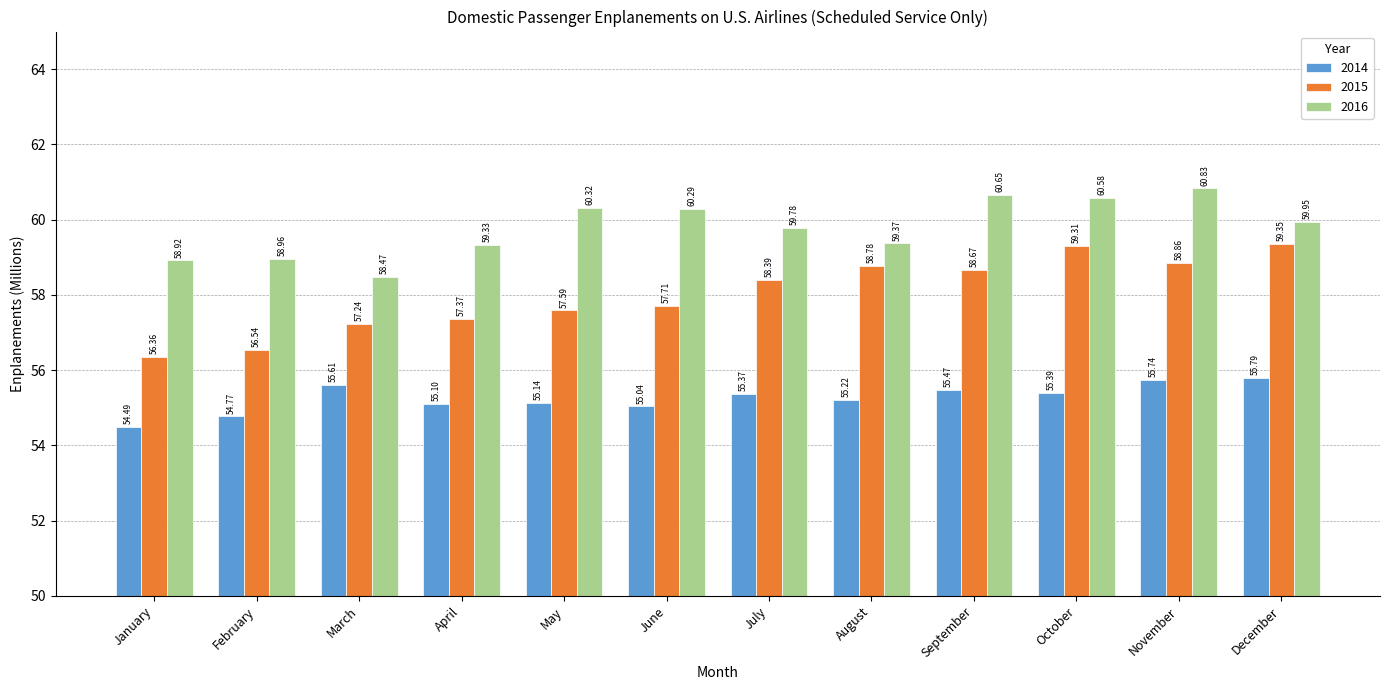

How many series are shown in this chart?

3